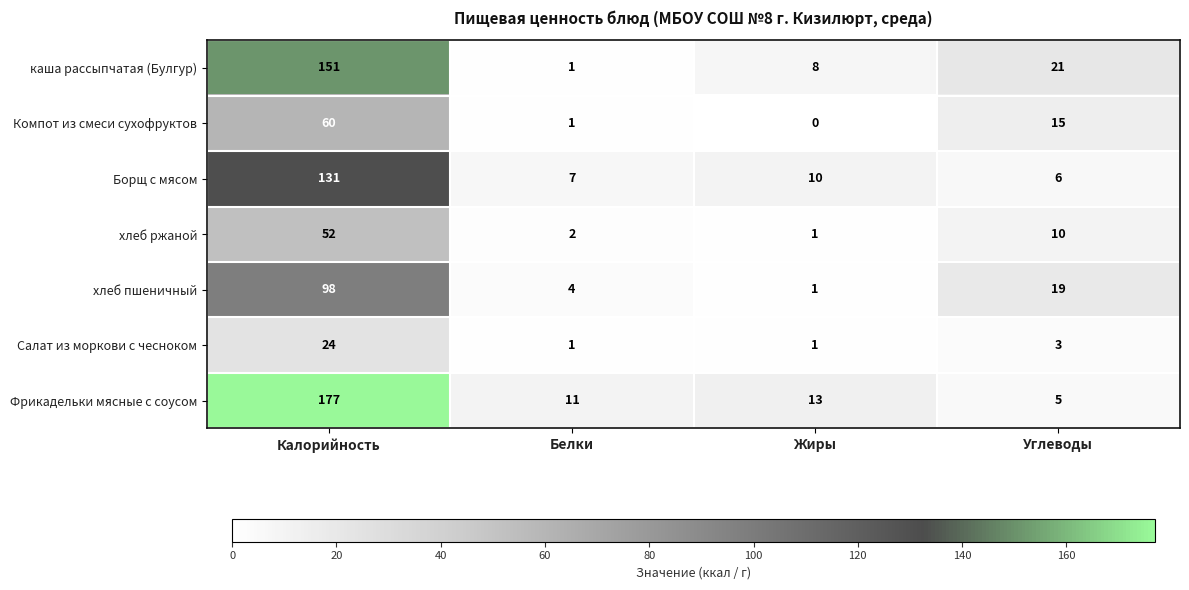

How many data points does each series have?

4